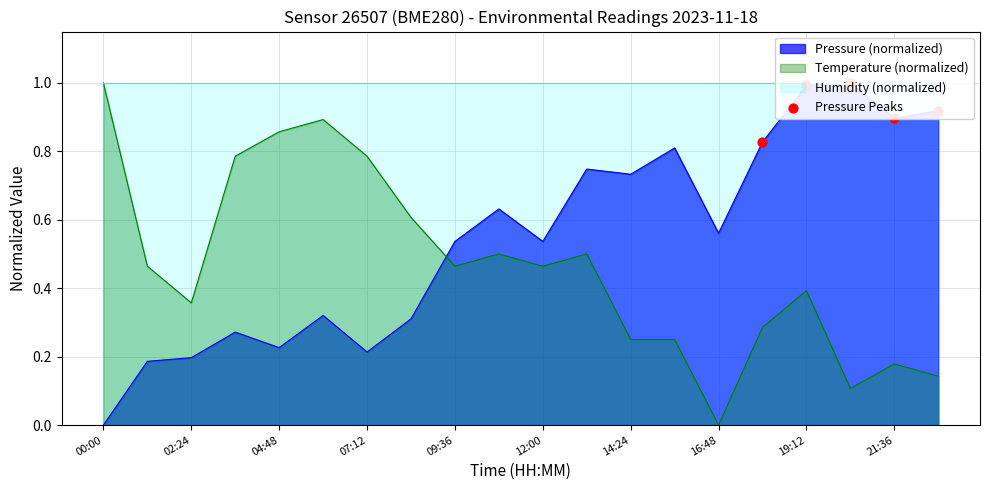

The value of Temperature (normalized) at 21:36 is 0.3. True or false?

False